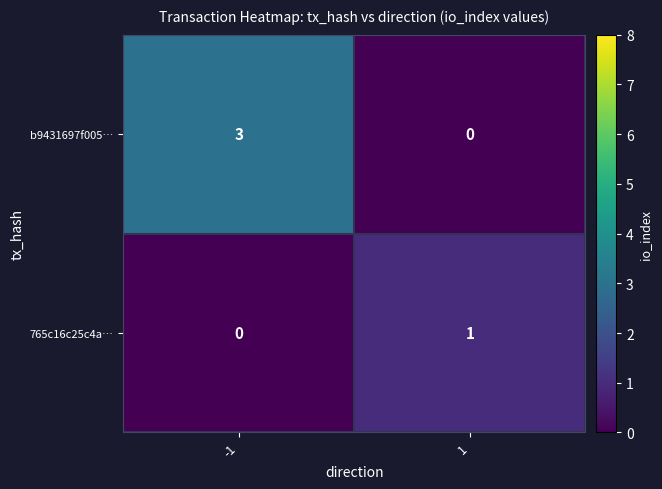

What is the sum of the b9431697f005… values at 1 and -1?

3